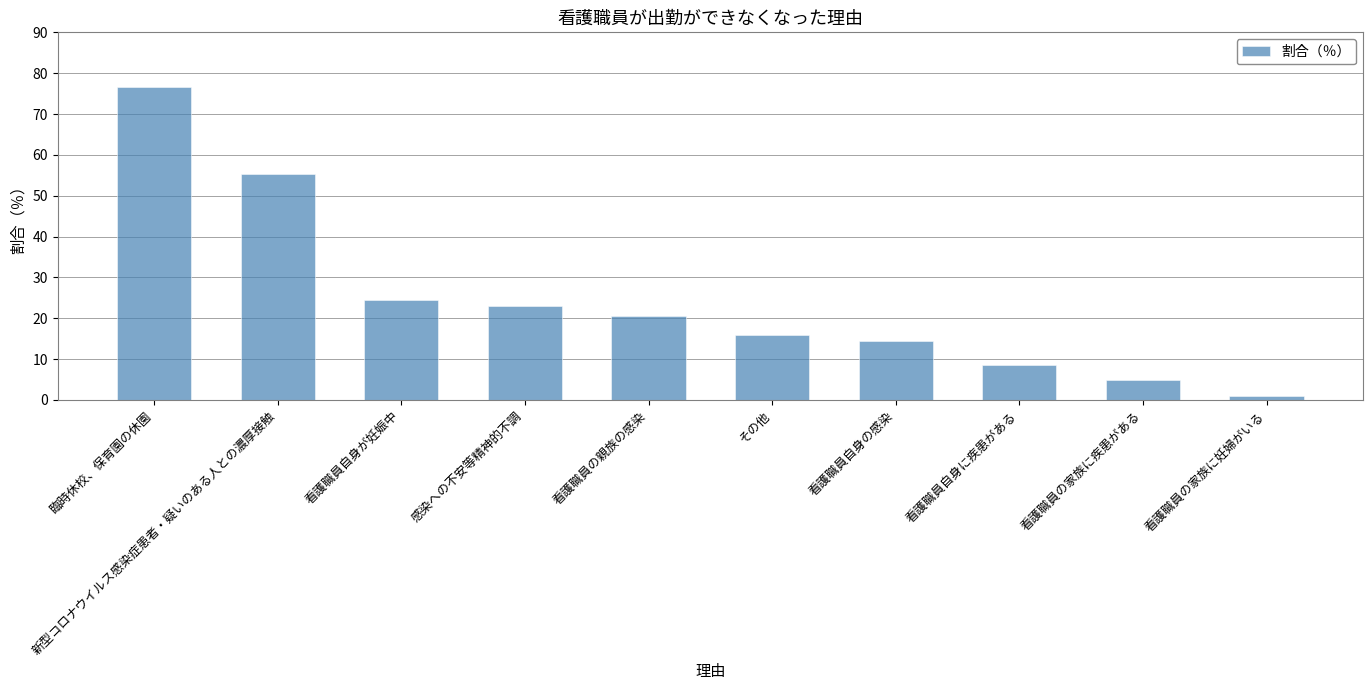

Where is the data nearest to the value 38?

看護職員自身が妊娠中